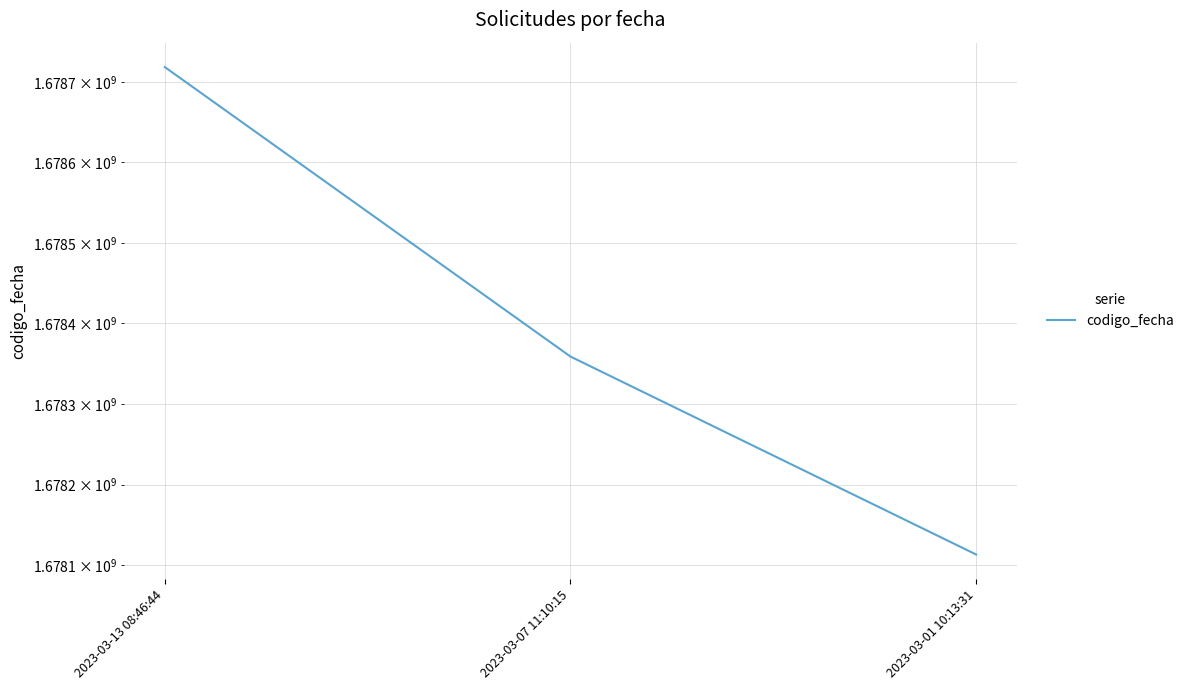

What is the minimum value shown in the chart?

1678113227